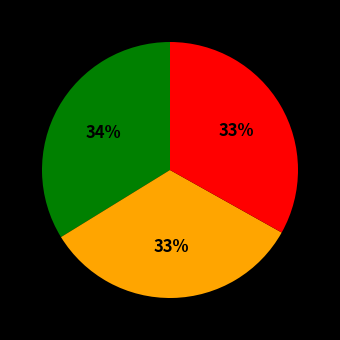

Is there any slice that represents more than half of the pie?

No